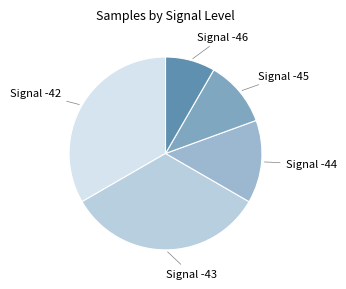

How many segments does this pie chart have?

5